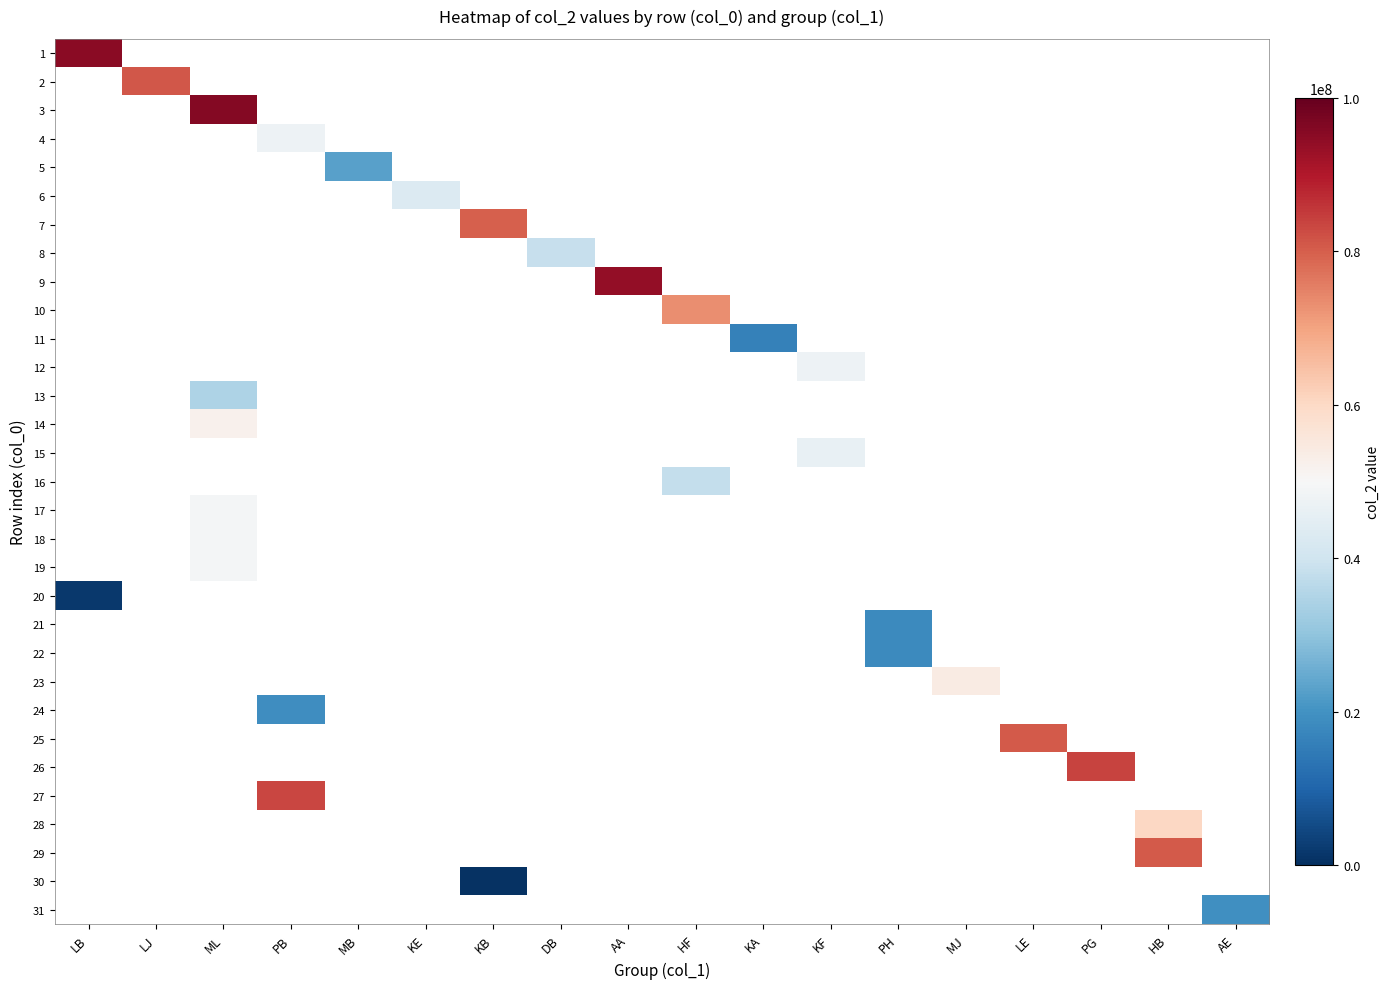

How many positive values does the 16 series have?

1